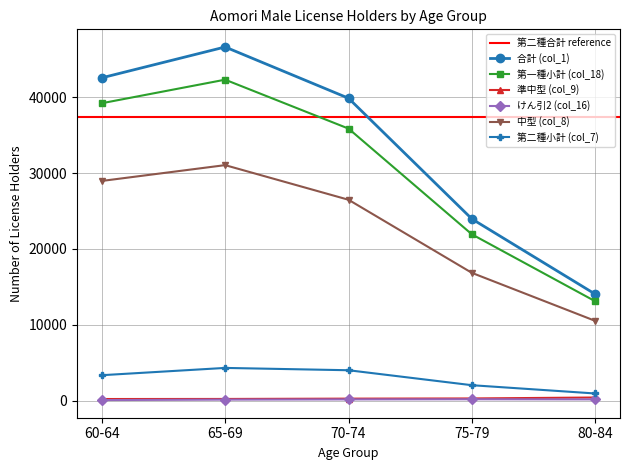

Does the chart have visible grid lines?

Yes